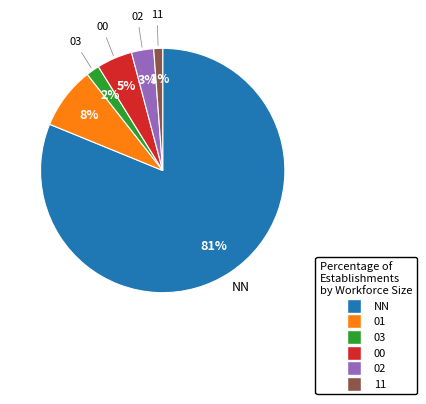

Which has a higher value, 03 or 11?

03